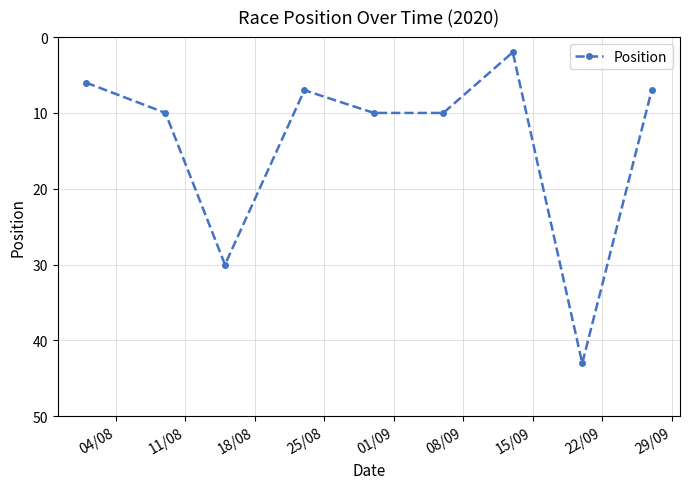

What is the greatest value displayed?

43